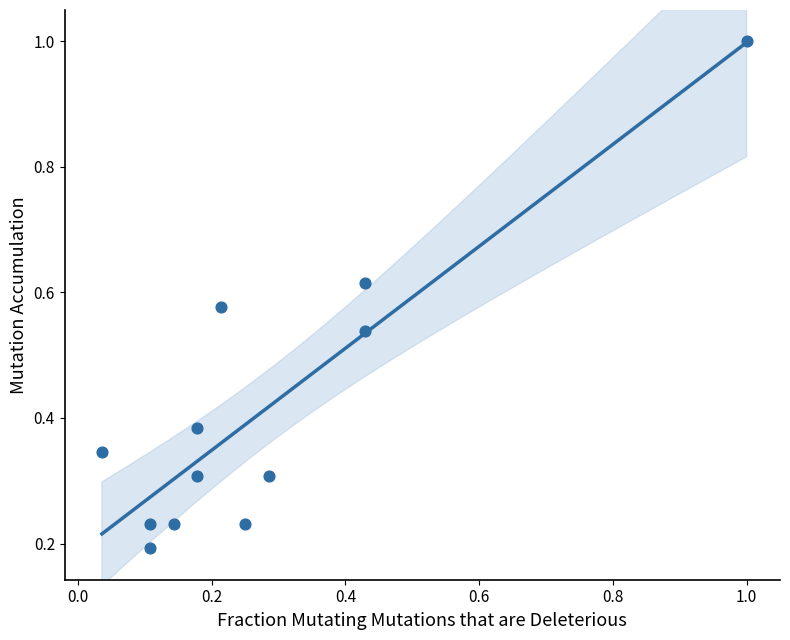

What is the range of Y values (max minus min)?

0.8